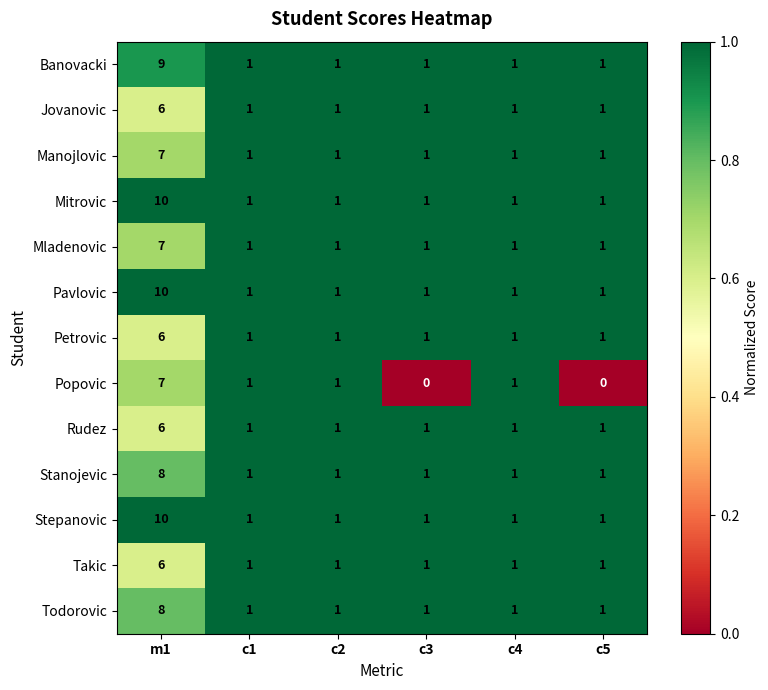

The Stepanovic series shows 2 at c4. True or false?

False